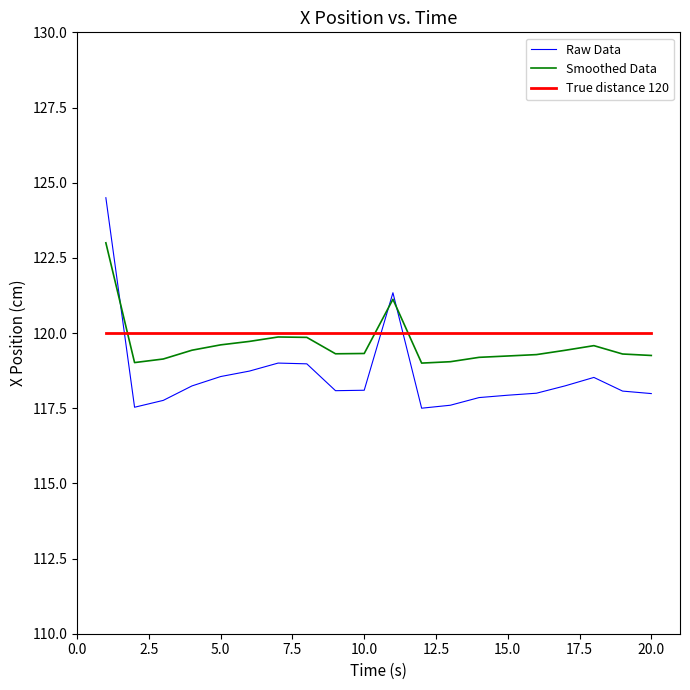

At how many categories does at least one series exceed 119?

20